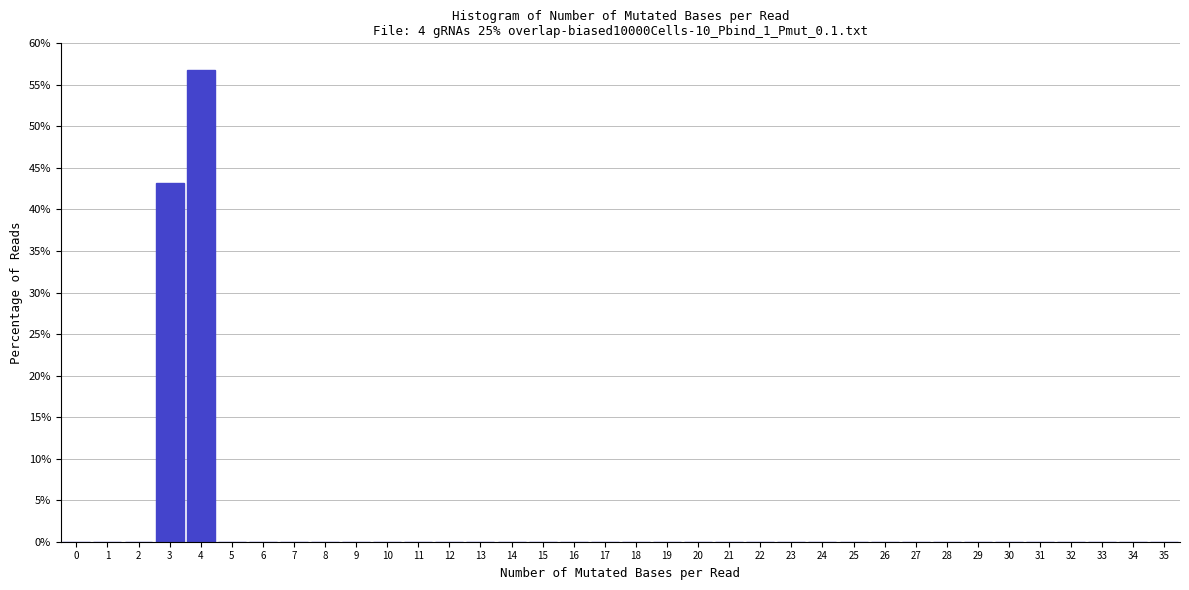

Over which range of the x-axis is the bar tallest?

3.5 to 4.5